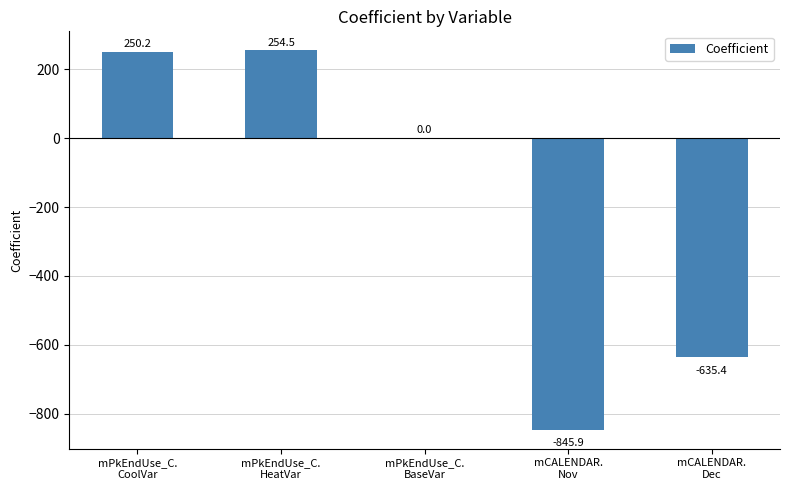

True or false: the data shows 250.2 at mPkEndUse_C.
CoolVar.

True